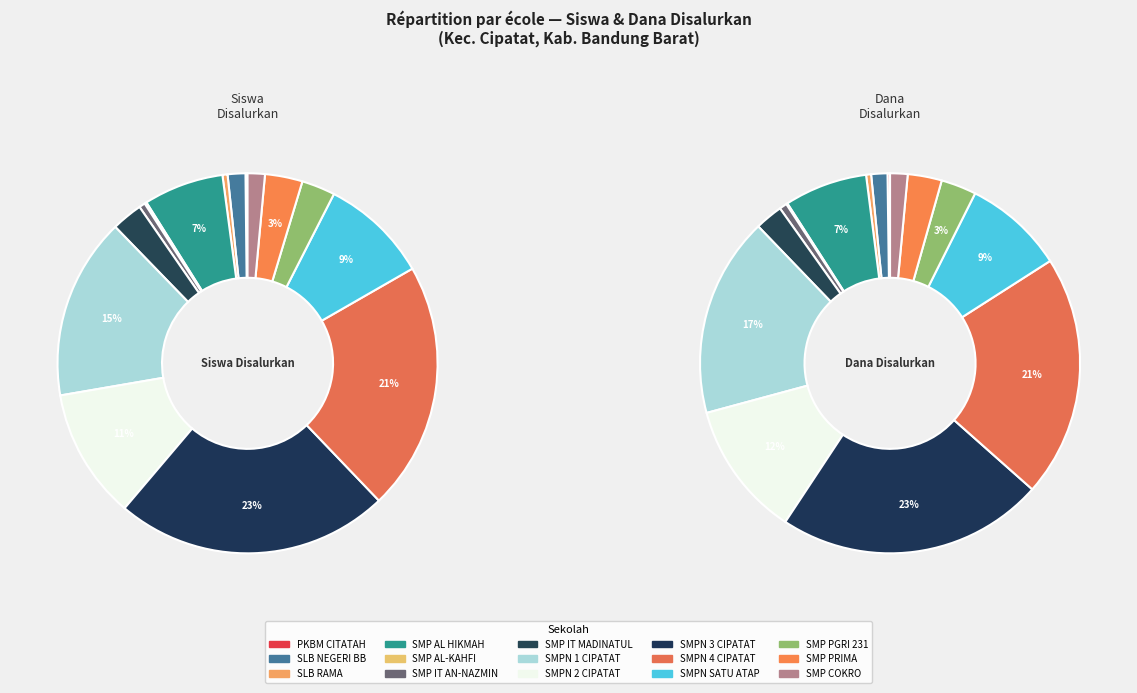

Rank the series at 10 from highest to lowest value.

dana_disalurkan, siswa_disalurkan